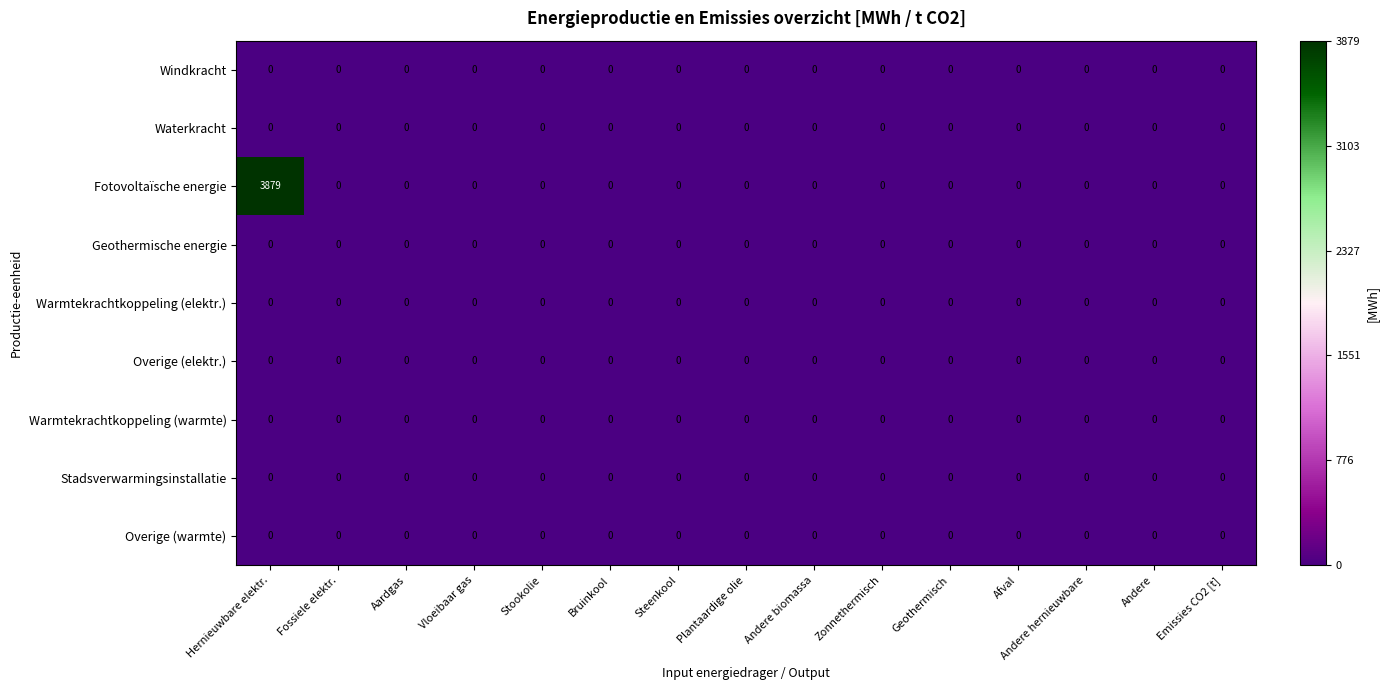

At which category does the chart reach its peak across all series?

Hernieuwbare elektr.